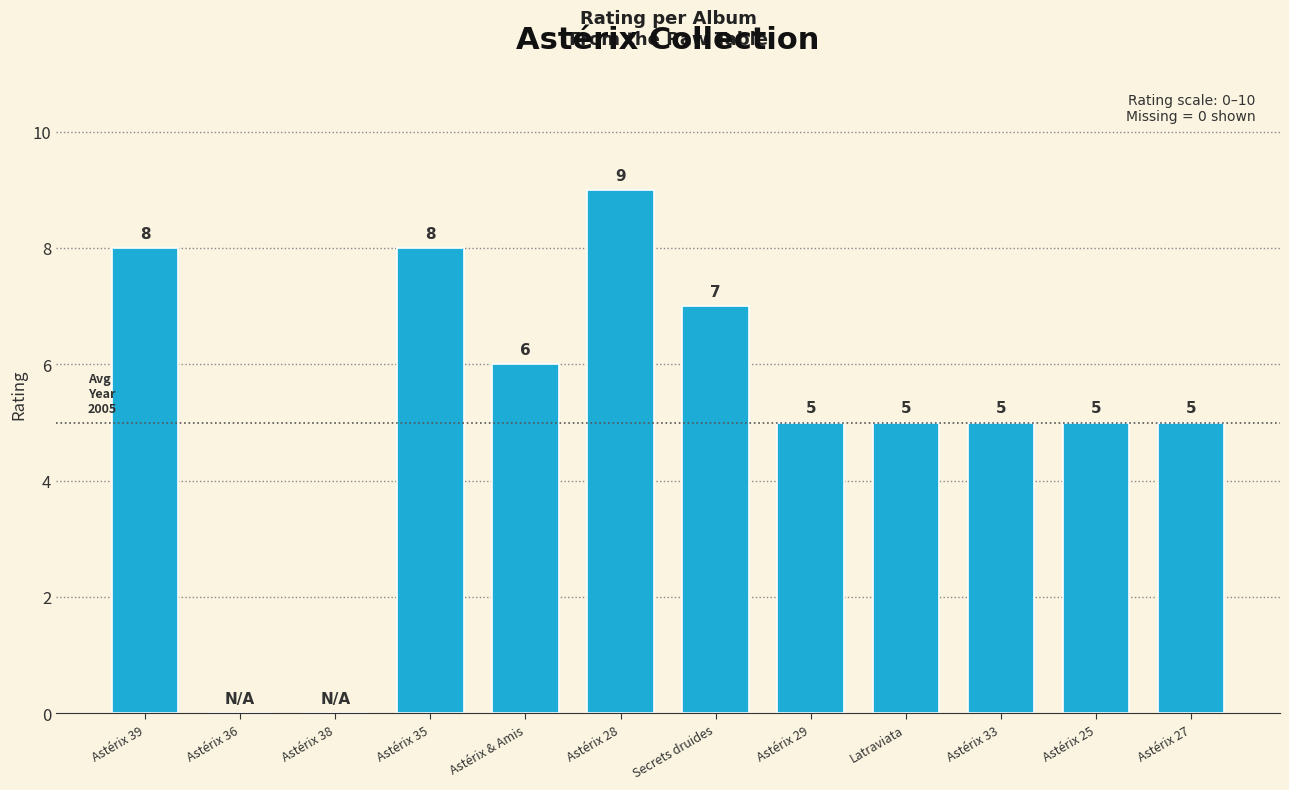

At which label does the data first exceed 5?

Astérix 39